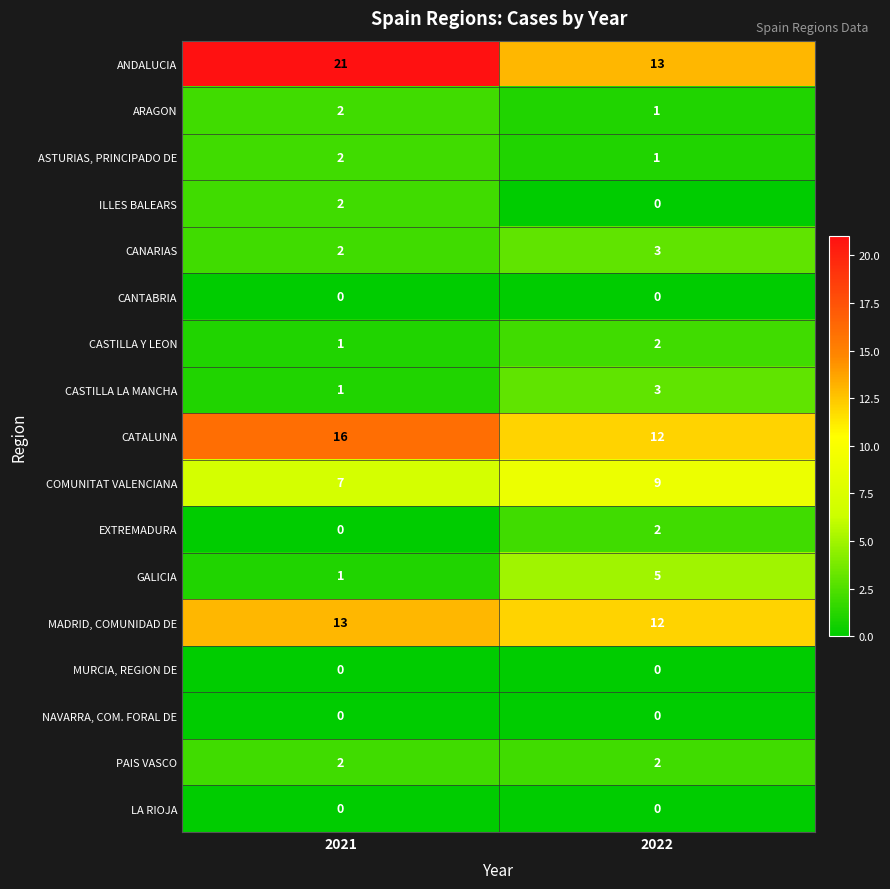

Read the GALICIA value at 2022.

5